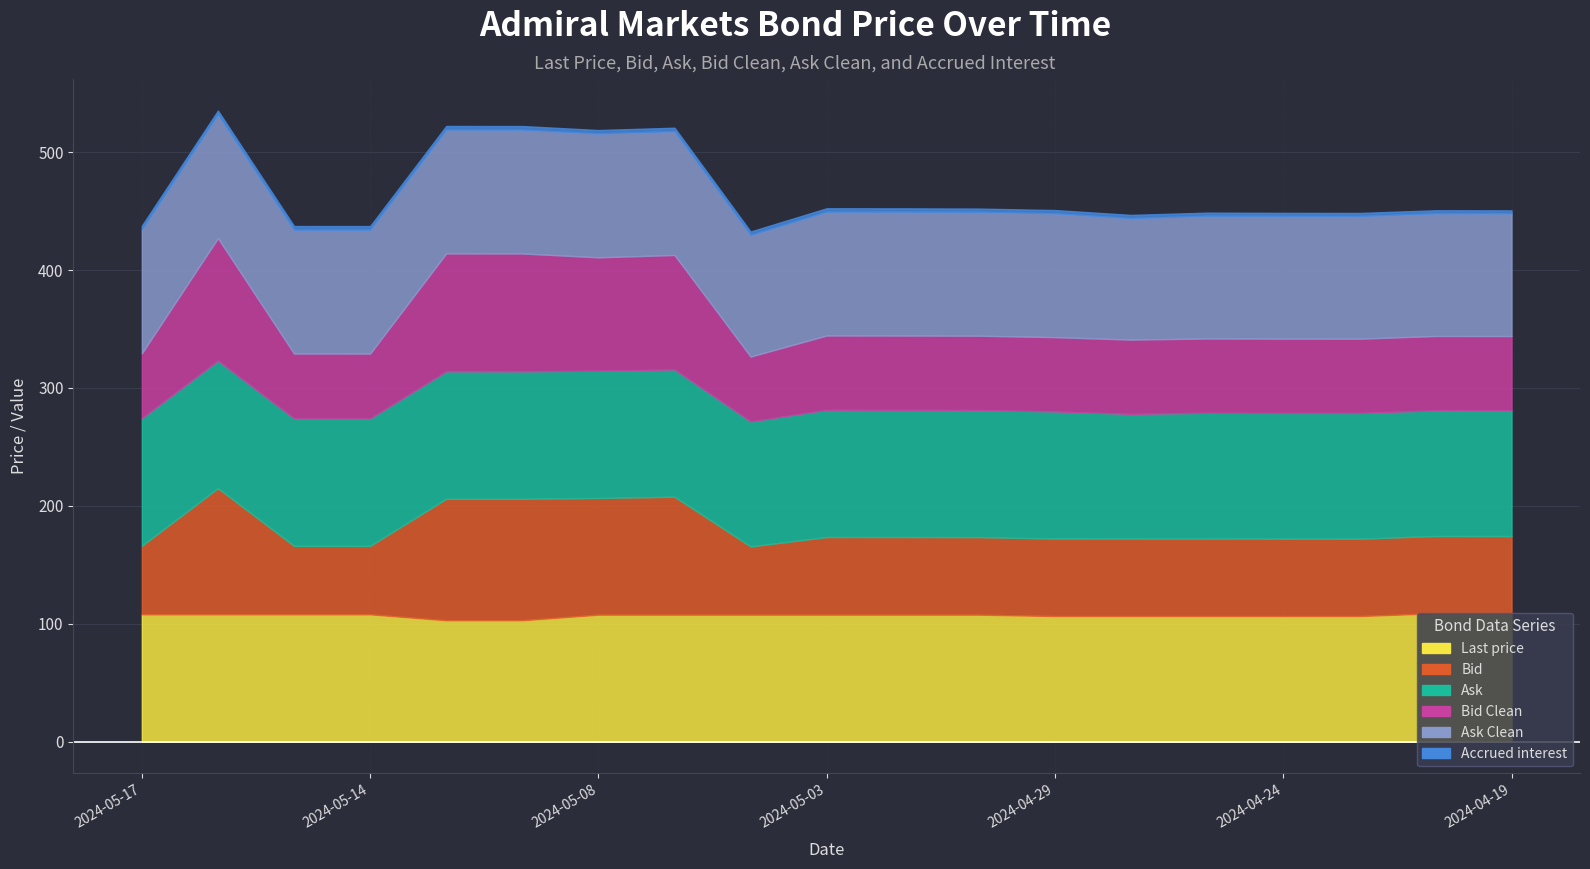

True or false: Bid Clean has more than 1 interior local peaks.

True